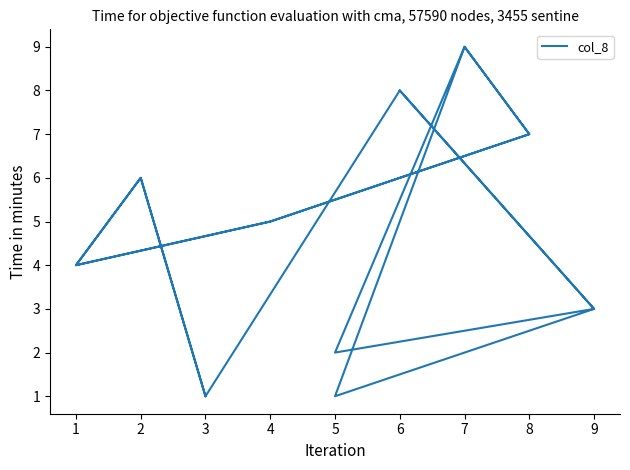

Rank the categories by value from highest to lowest.

7, 7, 6, 6, 8, 8, 2, 2, 4, 4, 1, 1, 9, 9, 5, 5, 3, 3